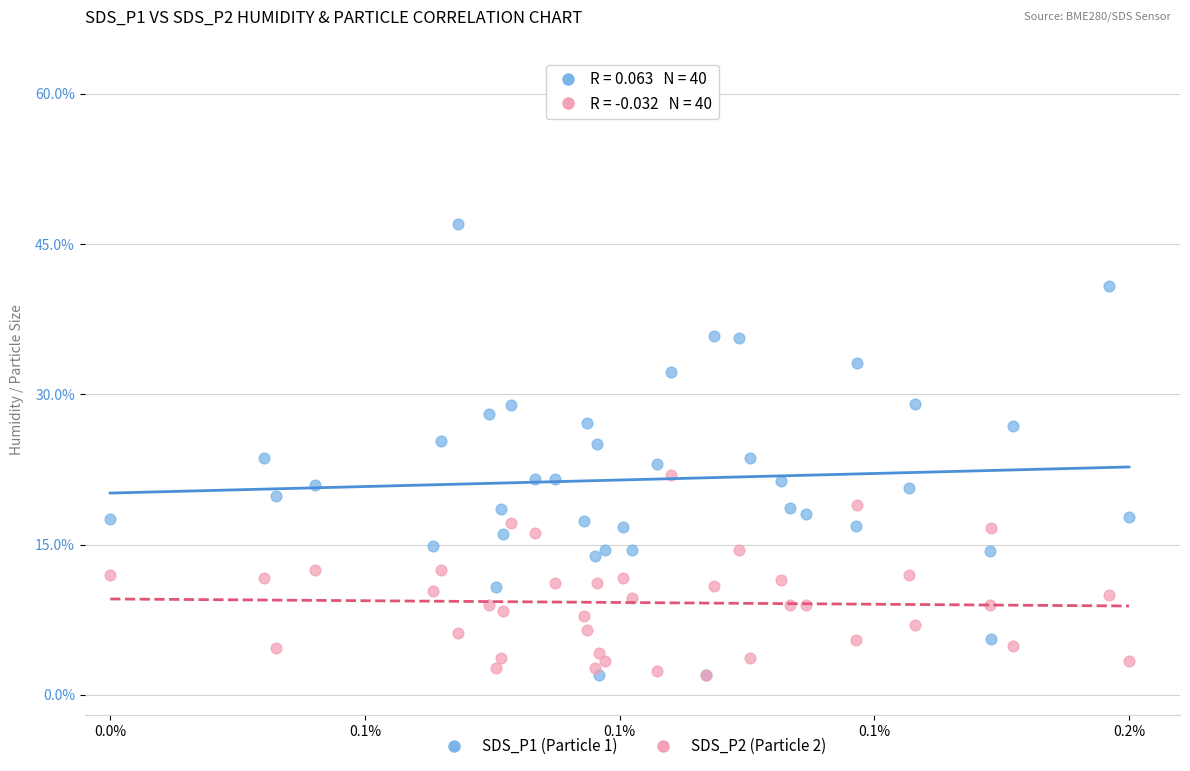

Which series contains the highest Y value?

SDS_P1 (Particle 1)